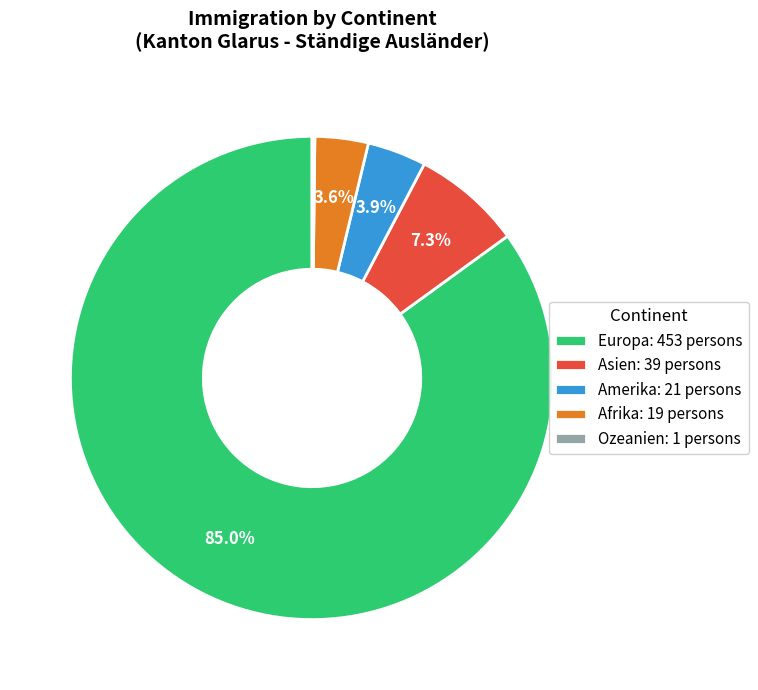

What is the ratio of the value at Asien: 39 persons to the value at Amerika: 21 persons?

1.9